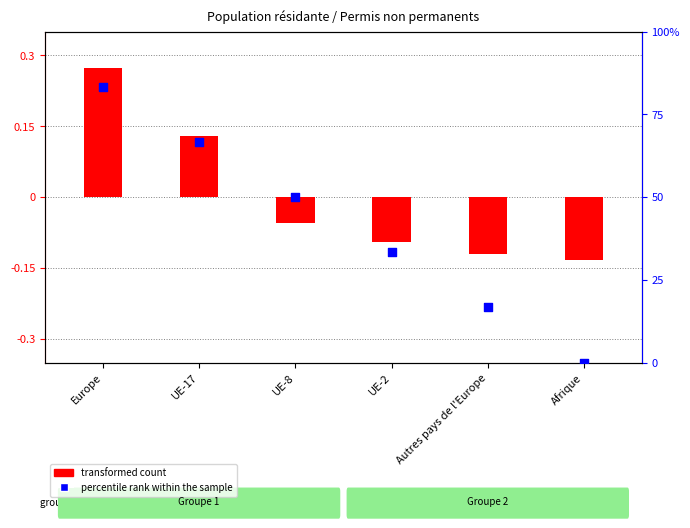

Which series has the largest total across all categories?

percentile rank within the sample